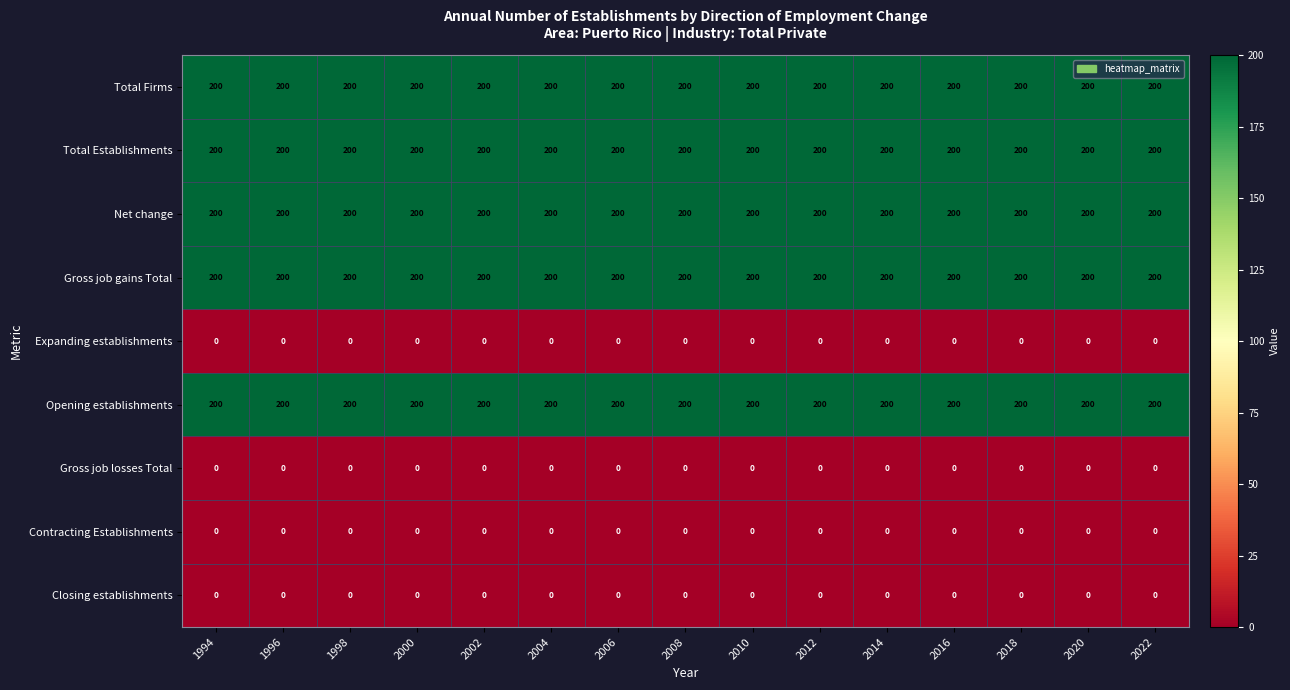

What is the spread (max minus min) of values at 2006?

200